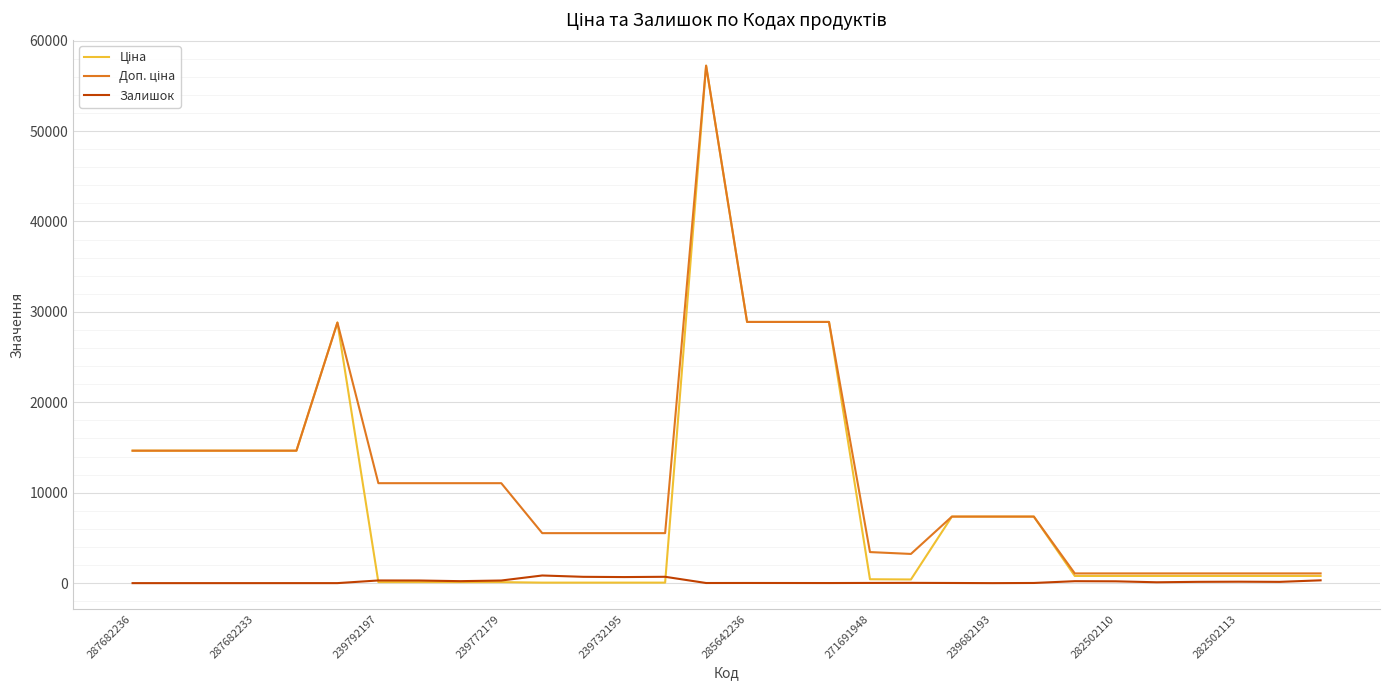

What is the maximum value shown in the chart?

57235.5